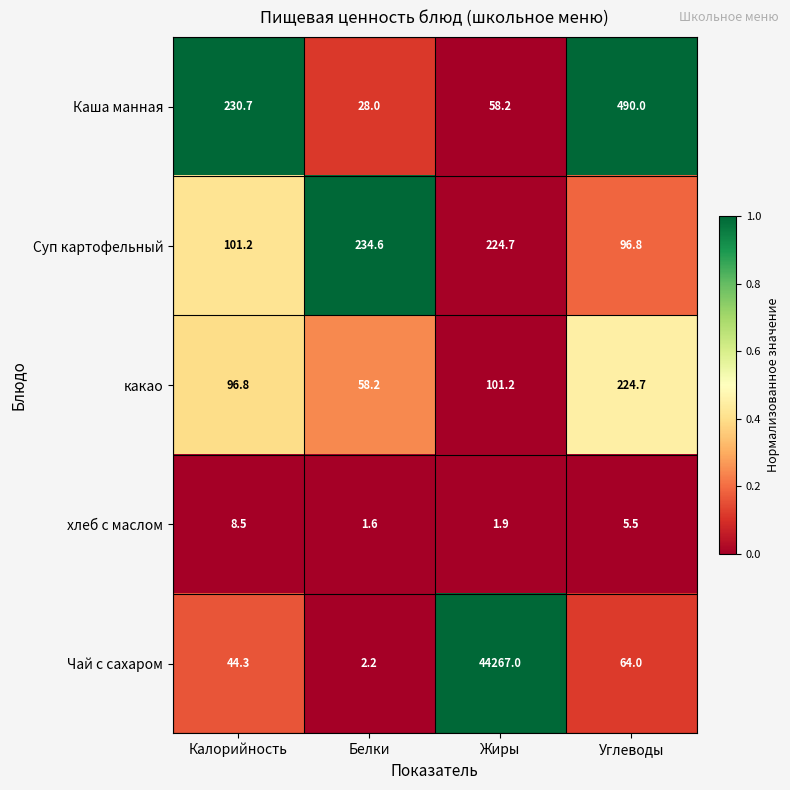

Read the Каша манная value at Жиры.

58.2